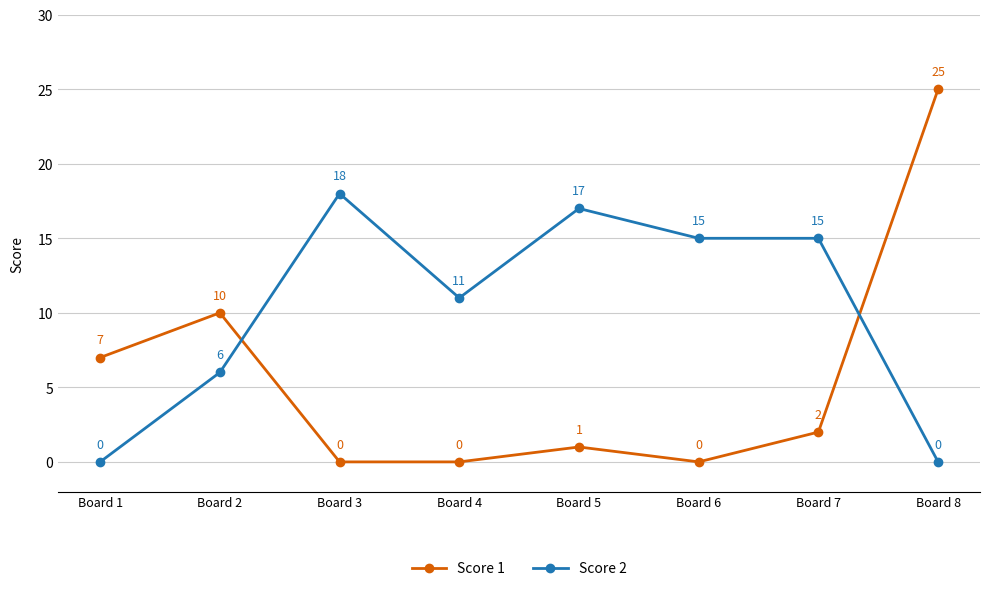

How many data points does each series have?

8